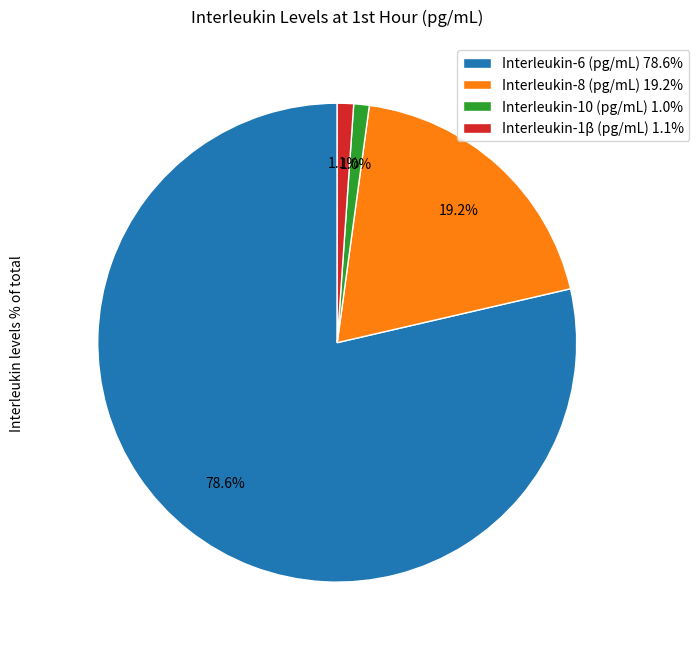

To the nearest percent, what is the combined percentage of Interleukin-6 (pg/mL) and Interleukin-1β (pg/mL)?

80%